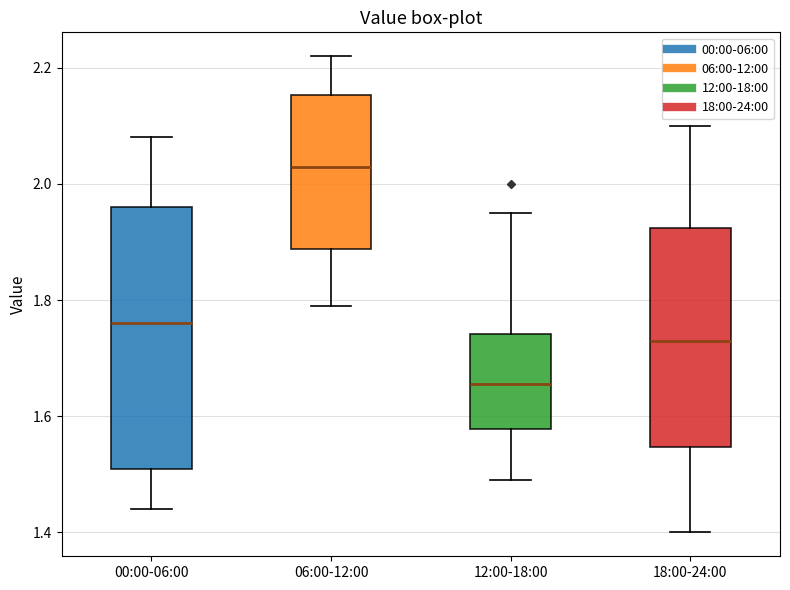

Where does the median line of the box for 12:00-18:00 sit on the y-axis? The values are not printed on the chart, so give them approximately, as read against the axis.

1.66